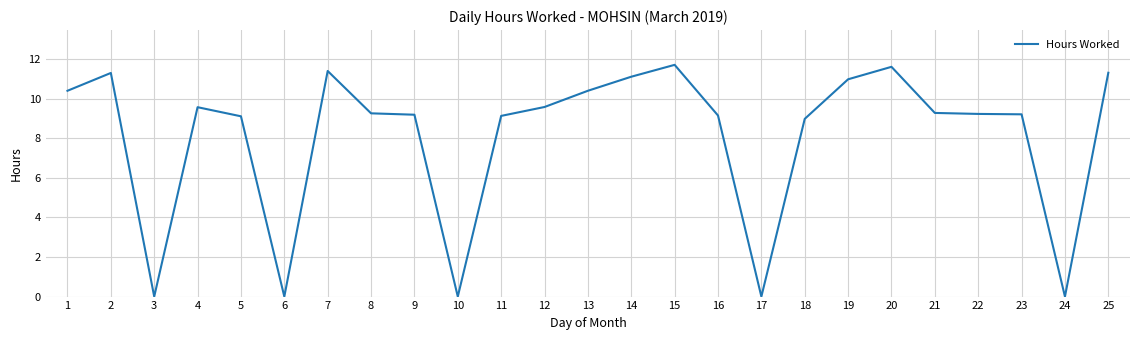

Approximately how many times larger is the value at 20 compared to 19?

1.1